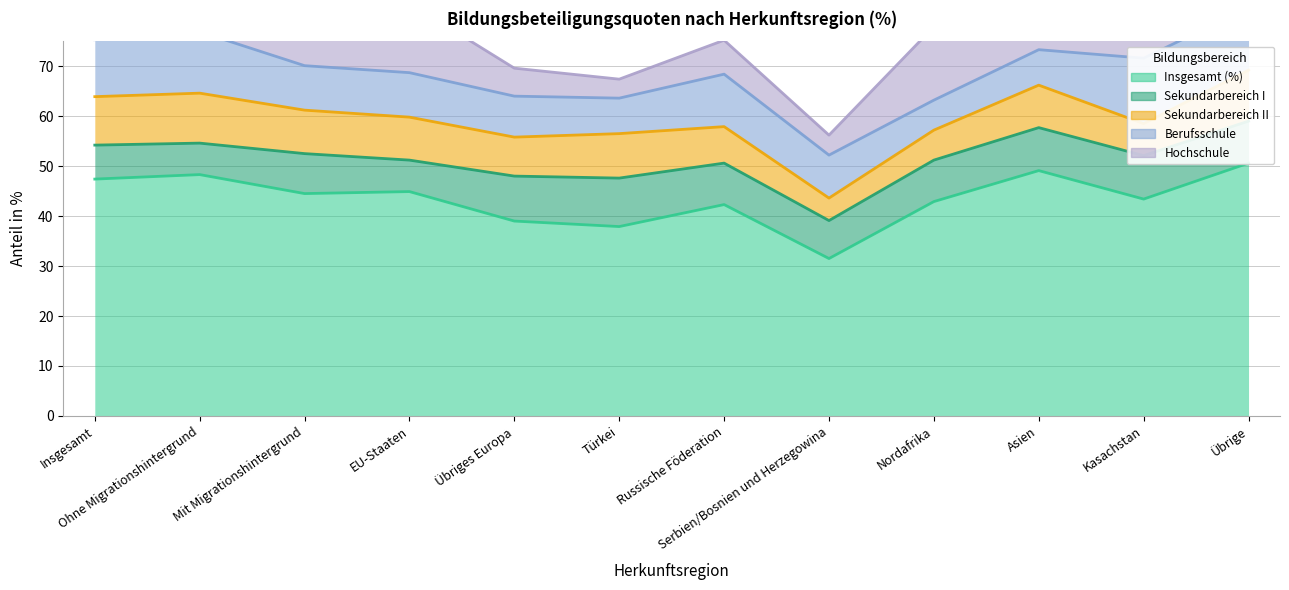

Is the value of Hochschule at Russische Föderation greater than the value of Sekundarbereich II at Mit Migrationshintergrund?

No